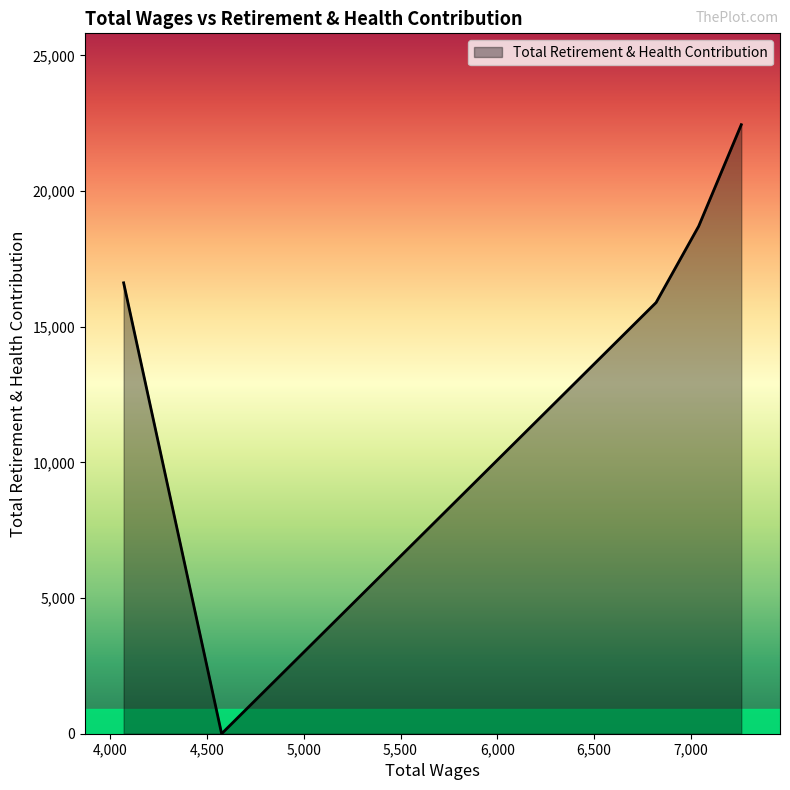

How many interior local valleys (lower than both neighbors) does the data have?

1